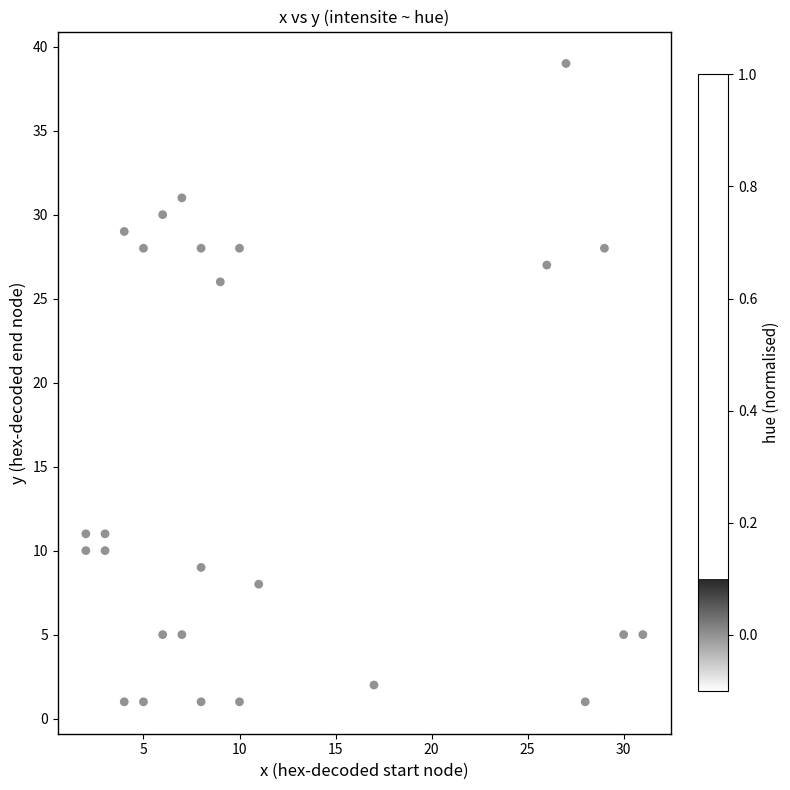

What Y value in the scatter plot is closest to 20?

26